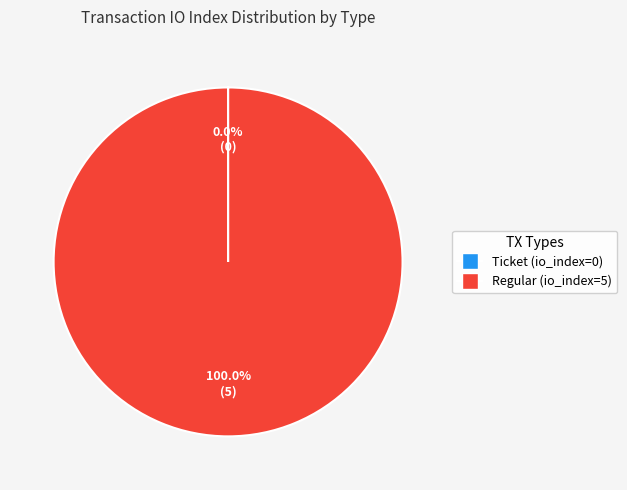

Which slice is the largest?

Regular (io_index=5)